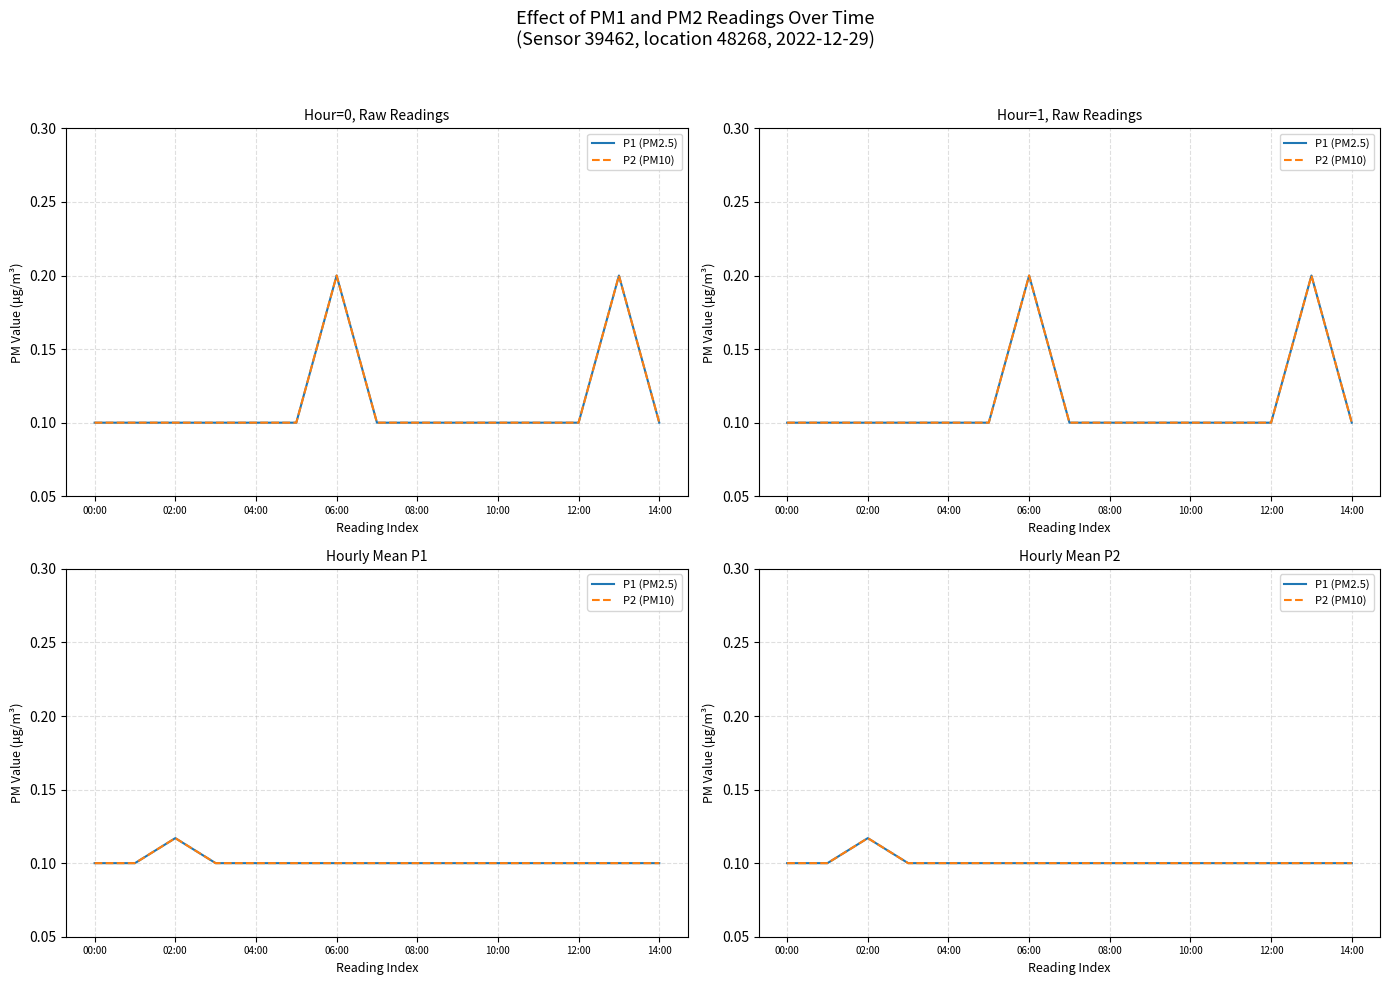

What is the value of the P1 (PM2.5) point at the 4th from the left?

0.1